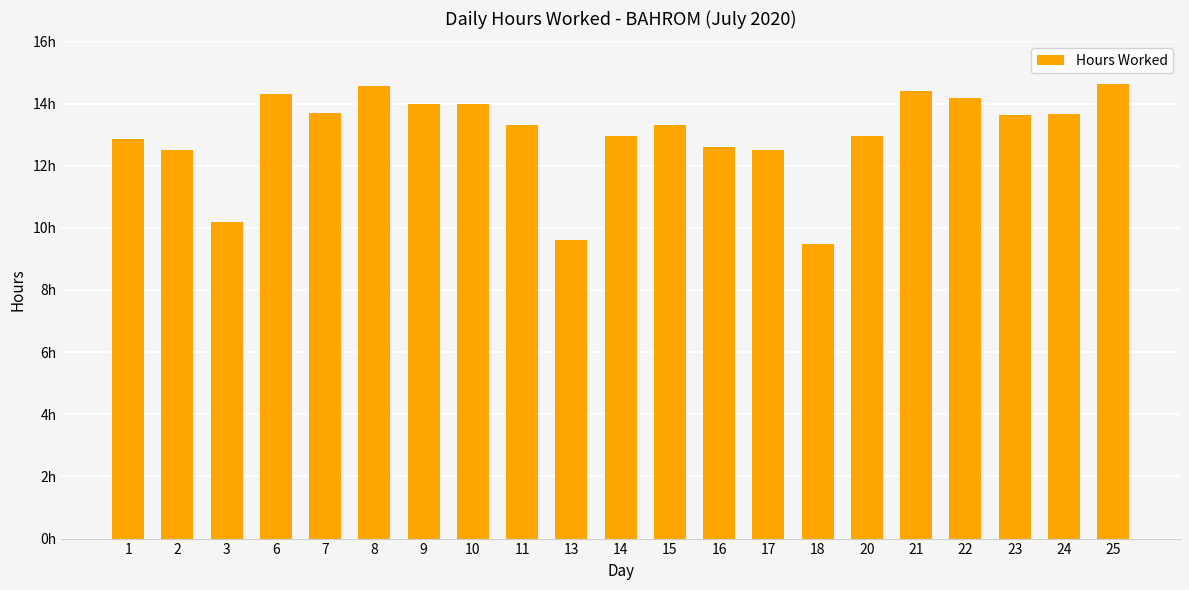

Rank the categories by value from lowest to highest.

18, 13, 3, 2, 17, 16, 1, 14, 20, 11, 15, 23, 24, 7, 9, 10, 22, 6, 21, 8, 25